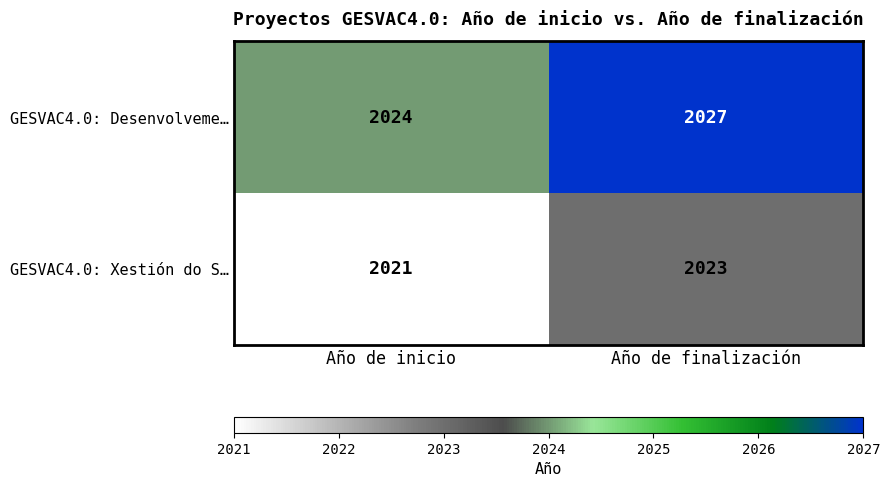

How many values in the GESVAC4.0: Desenvolveme… series are below 2027?

1